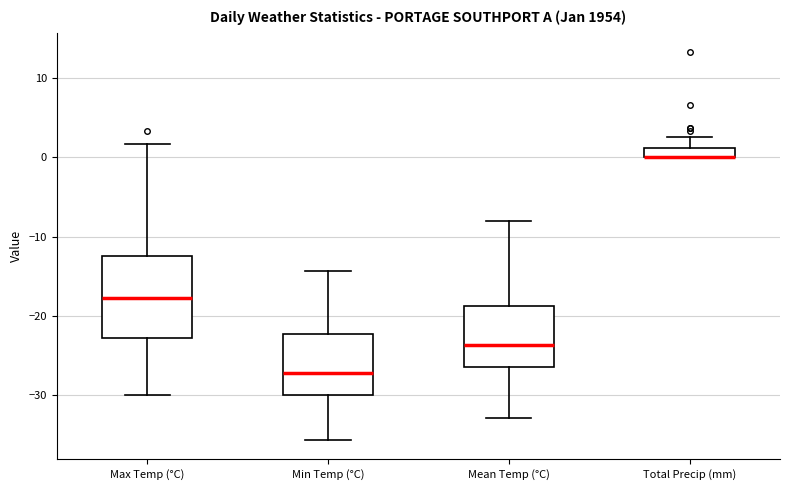

Which box is the tallest, from its lower edge to its upper edge?

Max Temp (°C)